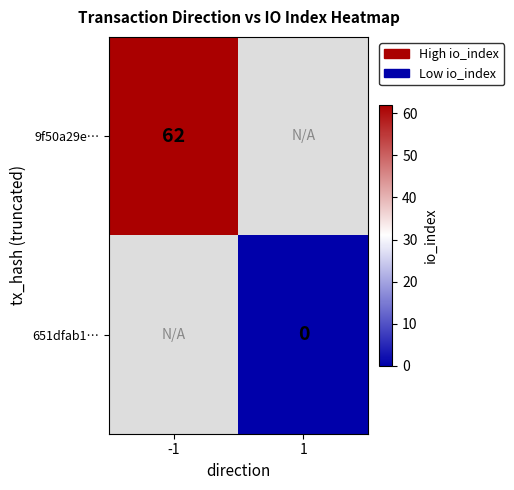

Is it true that 9f50a29e… equals 62 at -1?

True